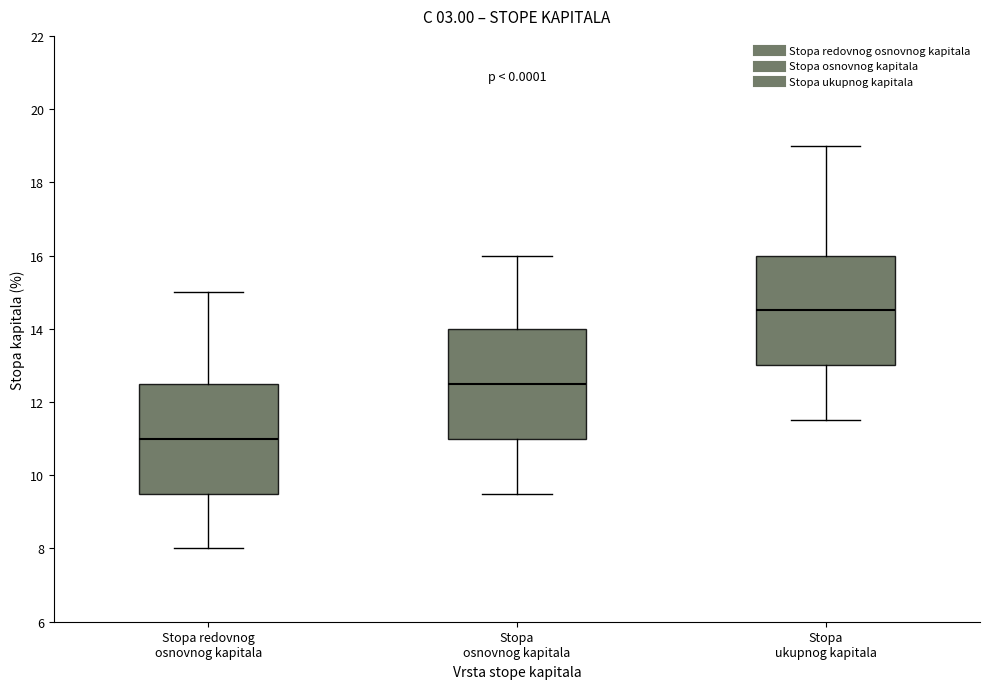

Reading left to right, read every box against the y-axis: the position of its median line, the range the box covers, and the ends of its whiskers. The values are not printed on the chart, so give them approximately, as read against the axis.

Stopa redovnog osnovnog kapitala: median 11.0, box 9.6 to 12.6, whiskers 8.0 to 15.0
Stopa osnovnog kapitala: median 12.6, box 11.0 to 14.0, whiskers 9.6 to 16.0
Stopa ukupnog kapitala: median 14.6, box 13.0 to 16.0, whiskers 11.6 to 19.0